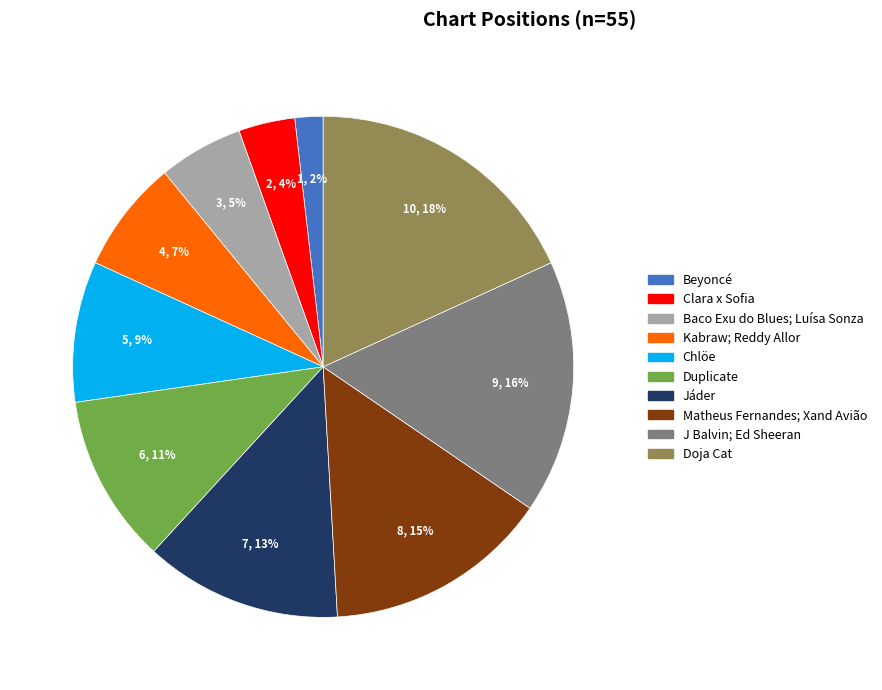

Which slice is the largest?

Doja Cat